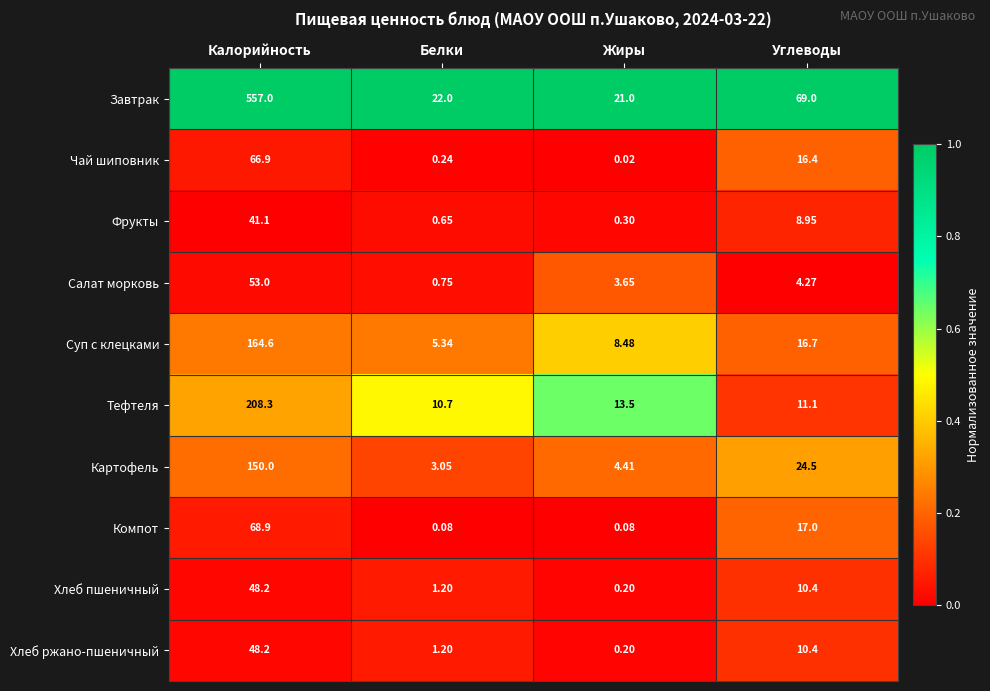

What is the total value across all series at Углеводы?

188.7